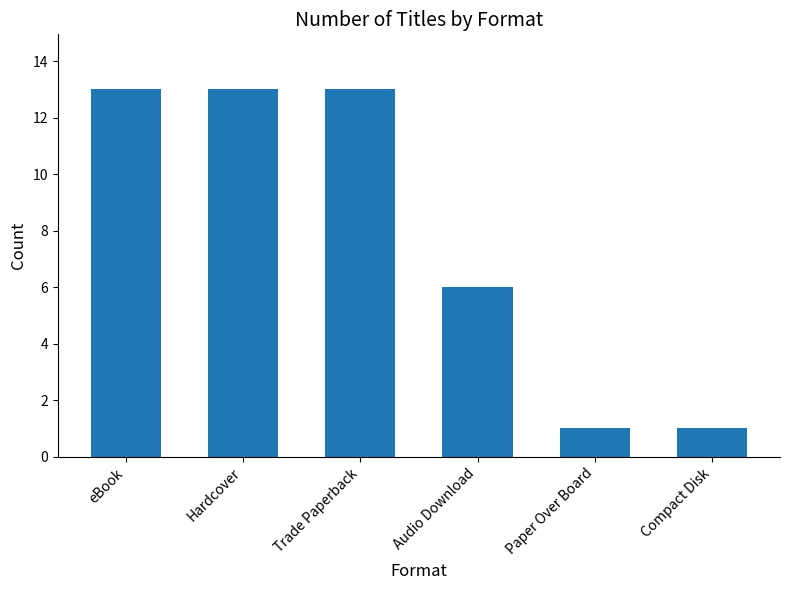

Reading right to left, transcribe all the data shown in this chart.

Compact Disk=1	Paper Over Board=1	Audio Download=6	Trade Paperback=13	Hardcover=13	eBook=13